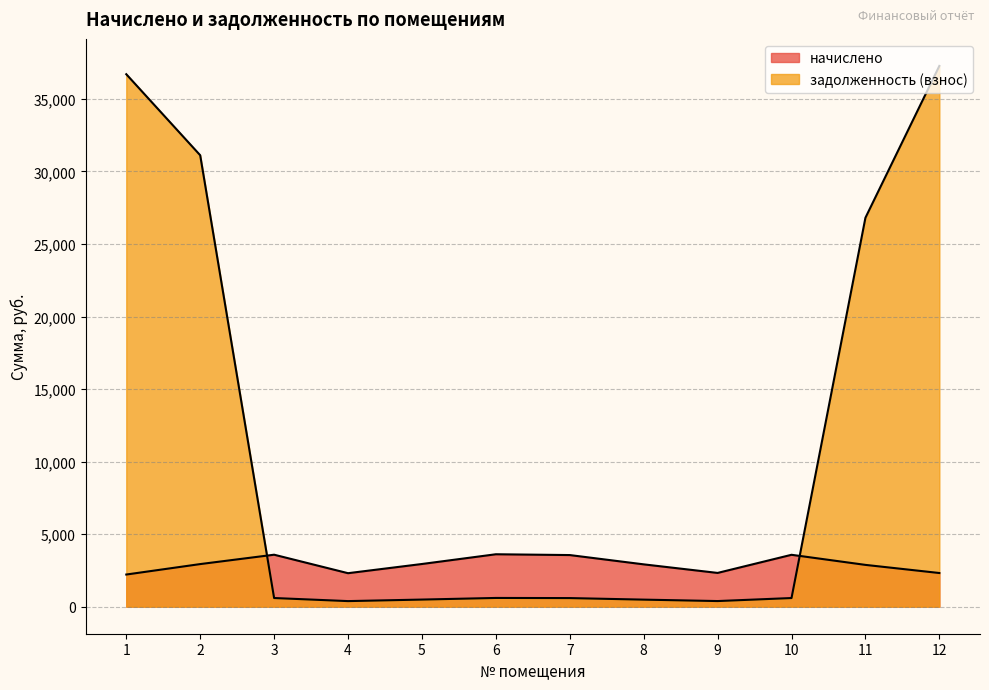

What is the average value of the задолженность (взнос) series?

11336.3